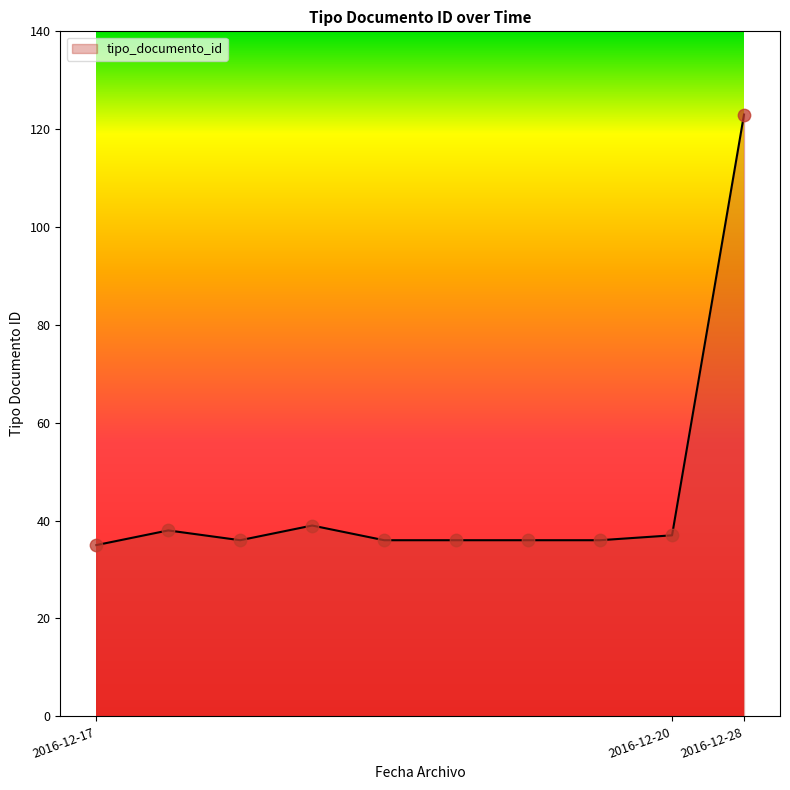

What is the difference between the maximum and minimum values?

88